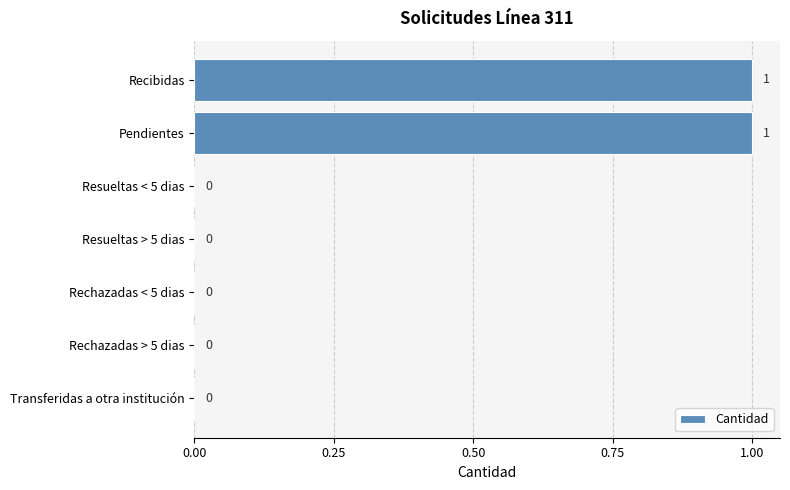

How many categories are shown in the chart?

7